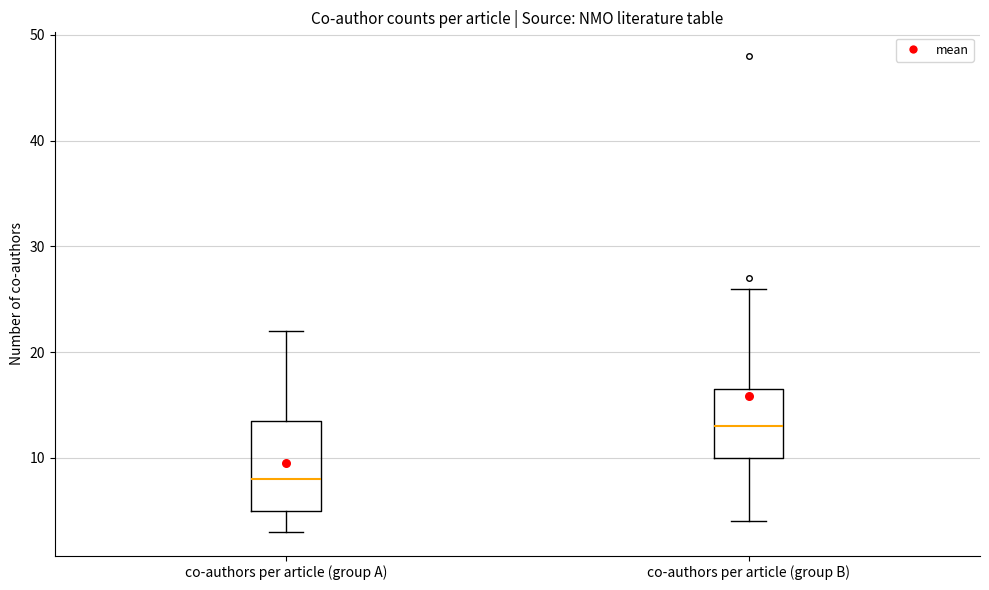

Where does the upper whisker of the box for co-authors per article (group A) end on the y-axis? The values are not printed on the chart, so give them approximately, as read against the axis.

22